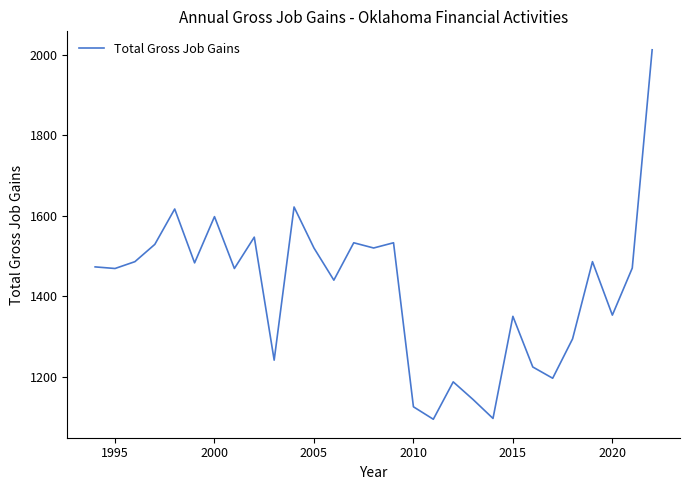

True or false: the data has more than 1 interior local peaks.

True